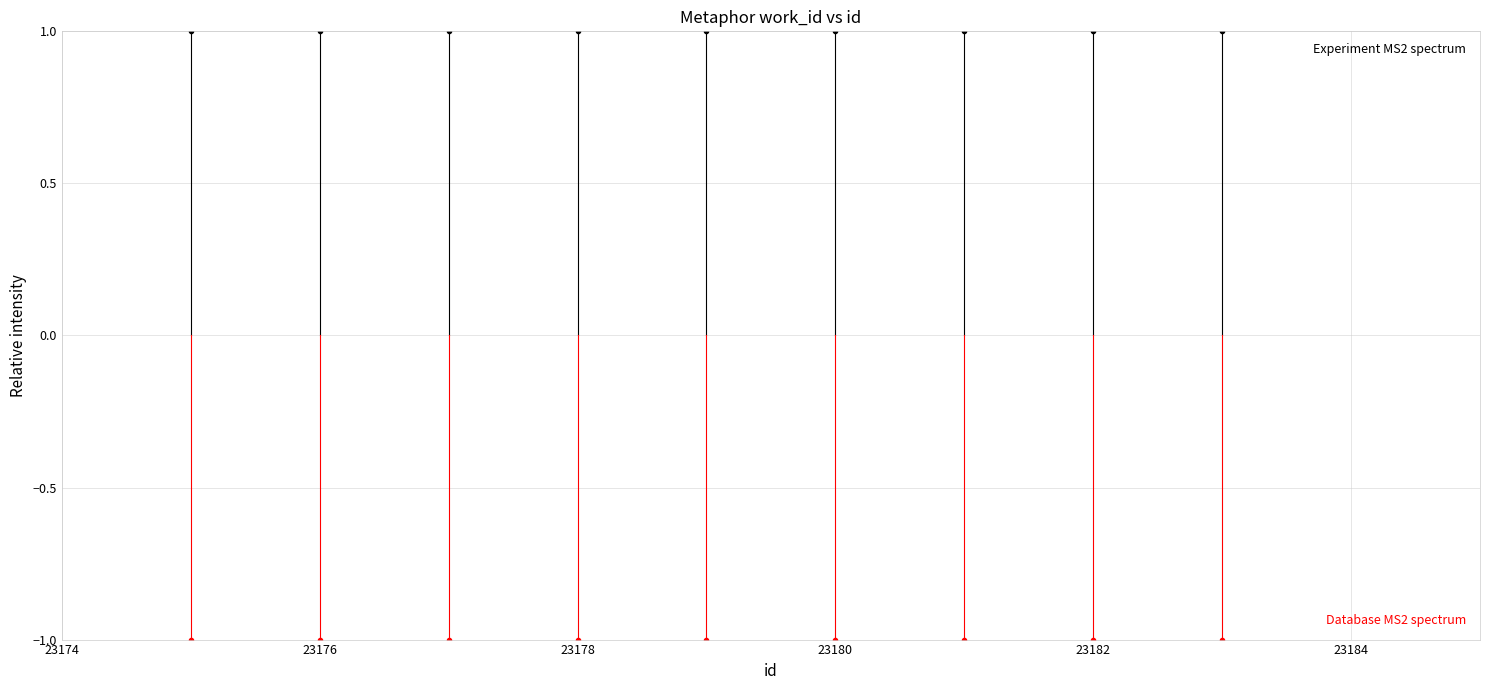

Which series changed the most between 23174 and 23176?

Experiment MS2 spectrum